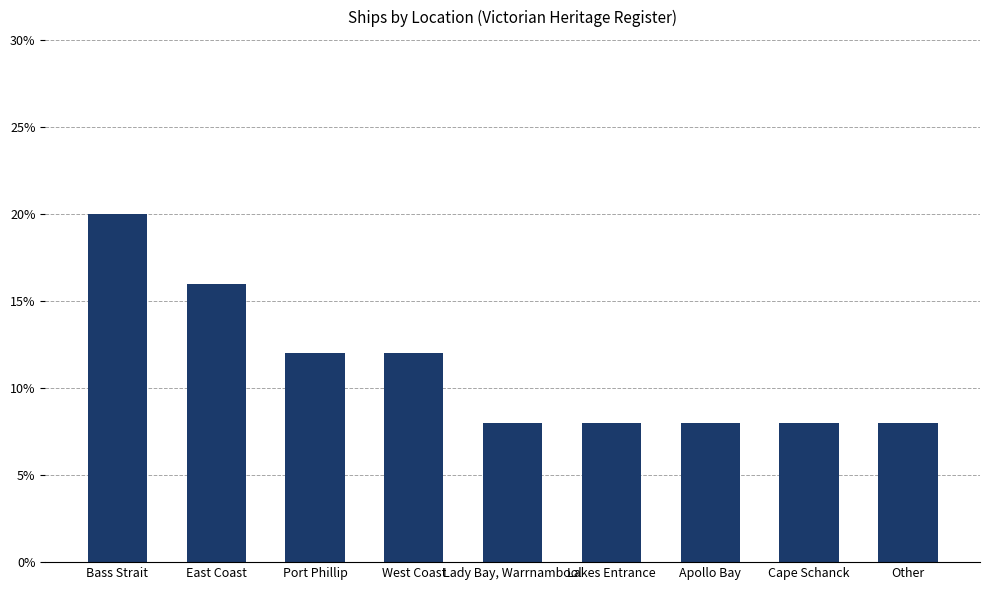

At which category does the chart reach its minimum across all series?

Lady Bay, Warrnambool